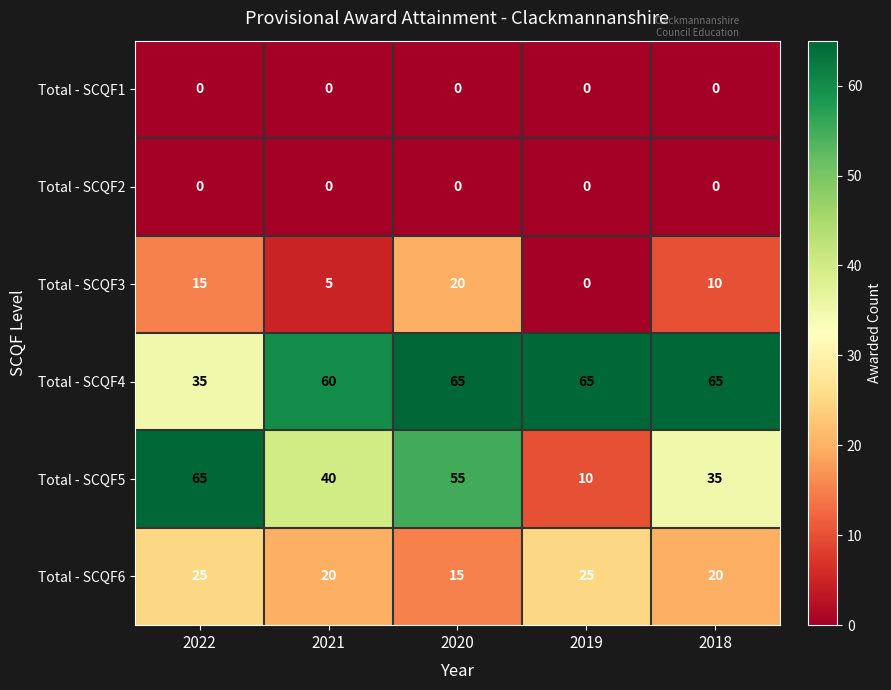

Which series has the largest total across all categories?

Total - SCQF4